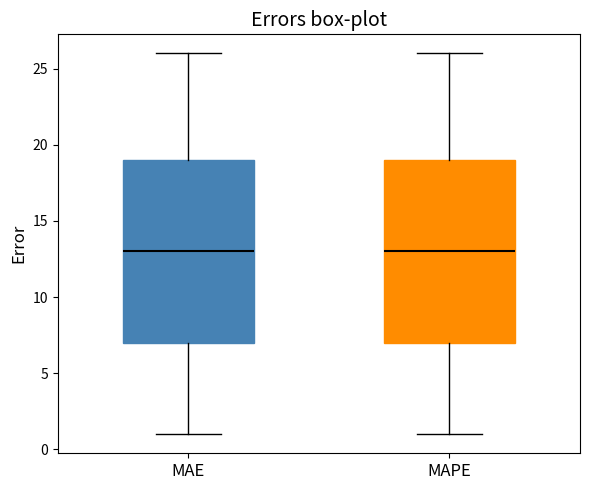

Where is the lower edge of the box for MAE on the y-axis? The values are not printed on the chart, so give them approximately, as read against the axis.

7